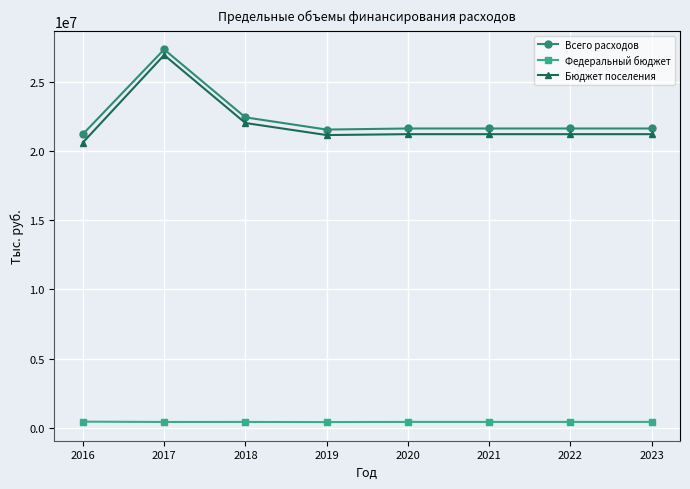

What is the greatest value displayed?

27377231.9